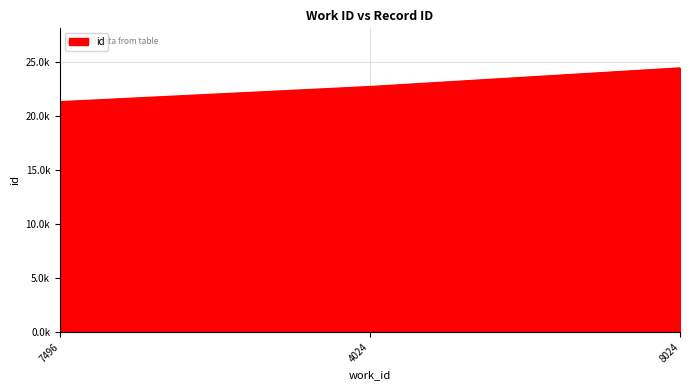

What is the difference between the maximum and minimum values?

3125